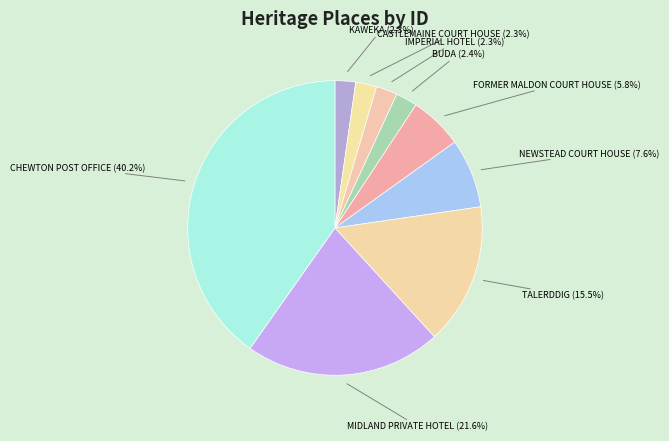

Which category has the smallest portion of the pie?

KAWEKA